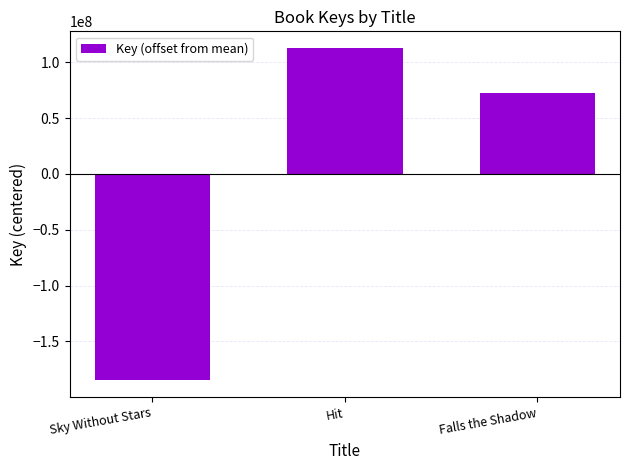

At which category does the chart reach its peak across all series?

Hit